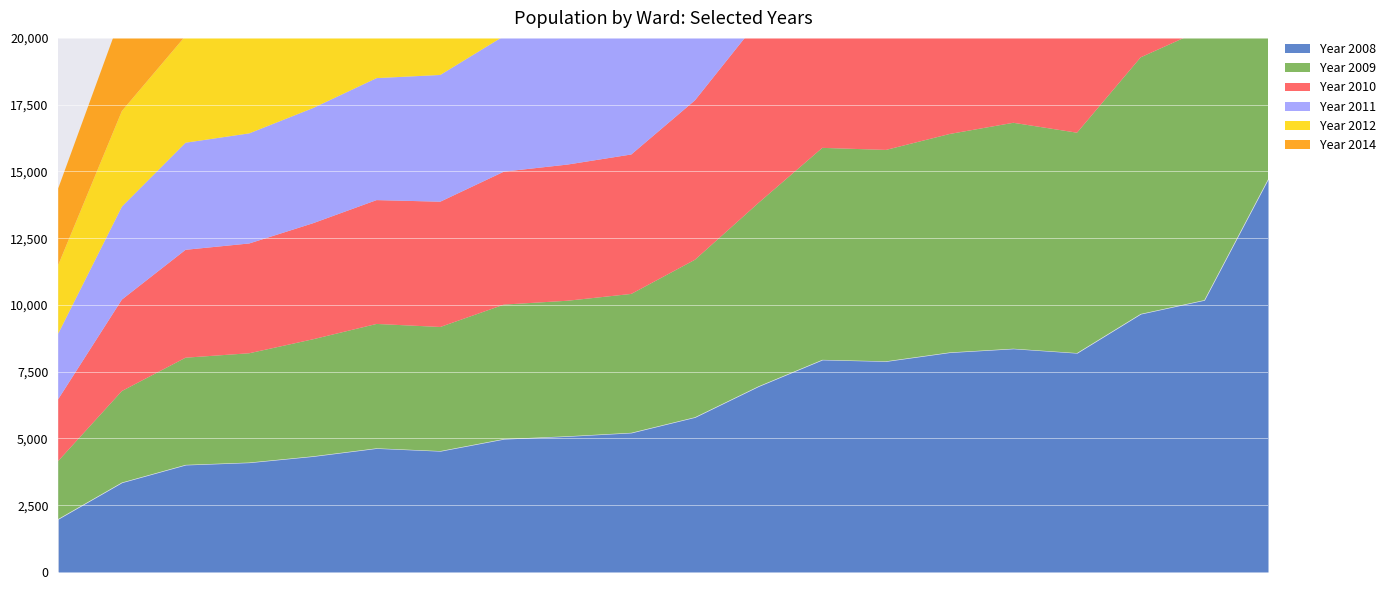

What position from the left is Ferndown North?

19